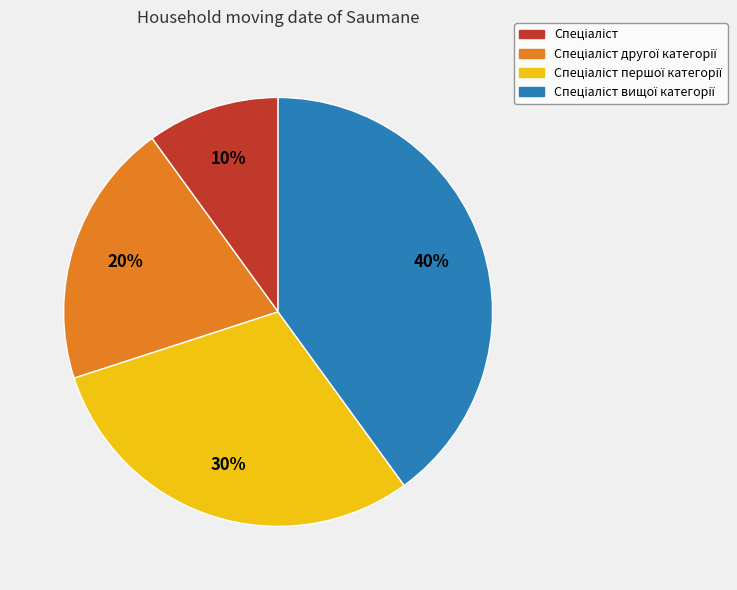

To the nearest percent, what is the average slice percentage?

25%